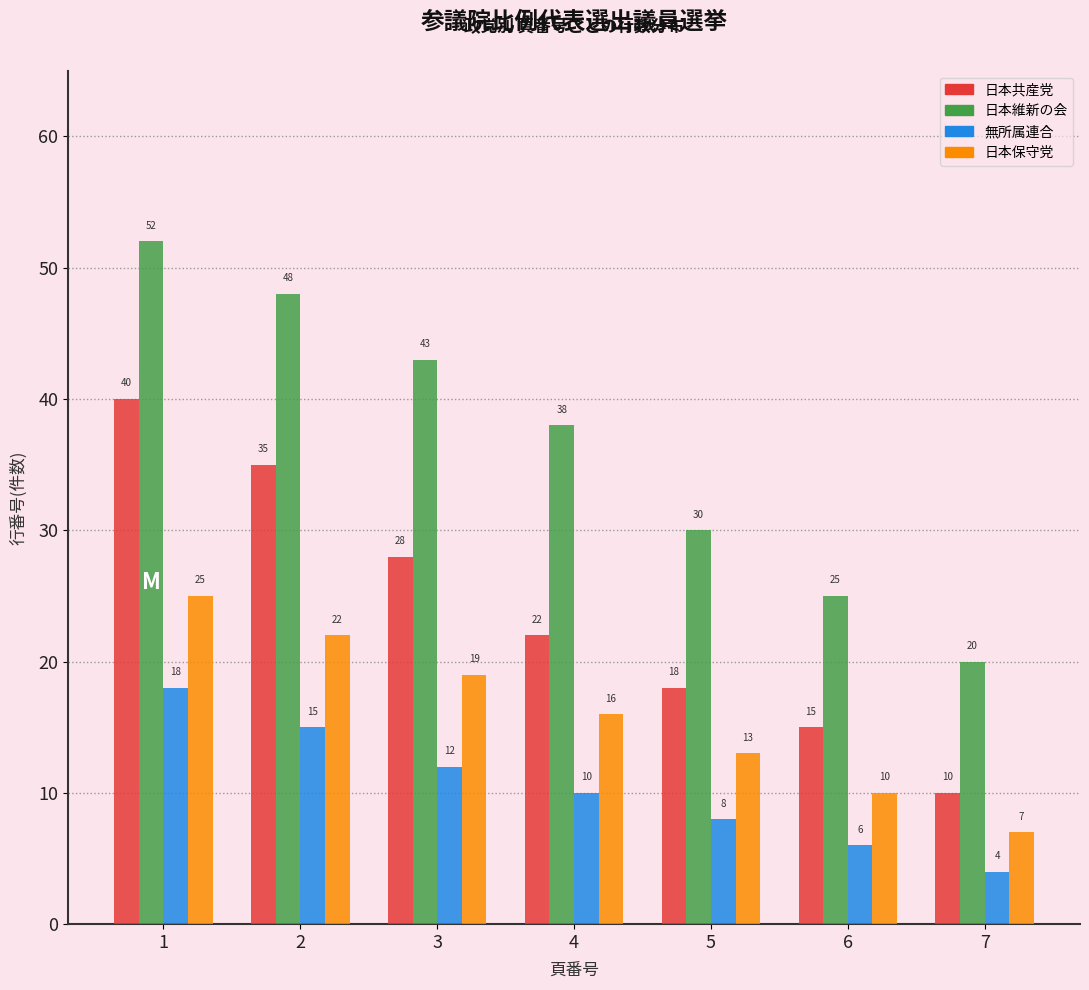

What is the average value of the 日本共産党 series?

24